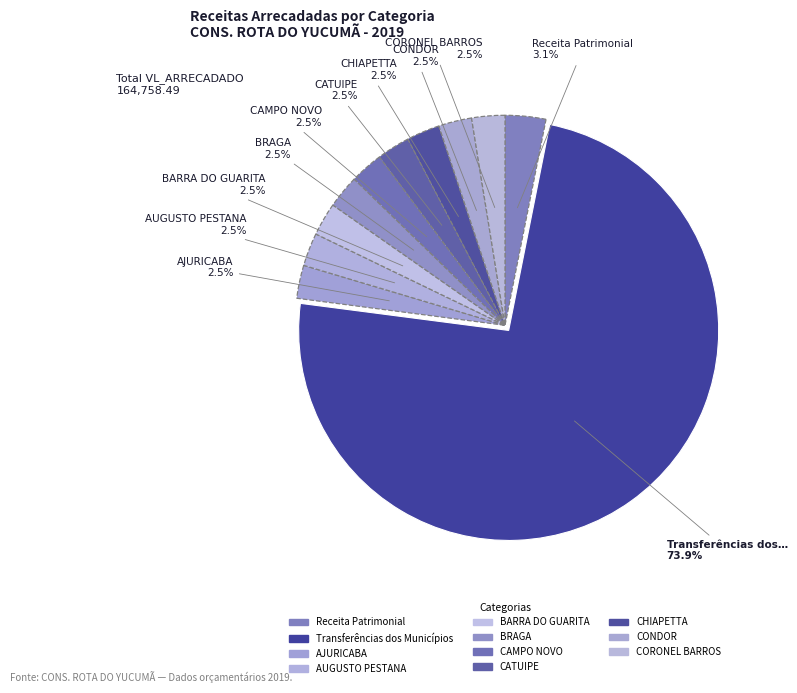

How many segments does this pie chart have?

11